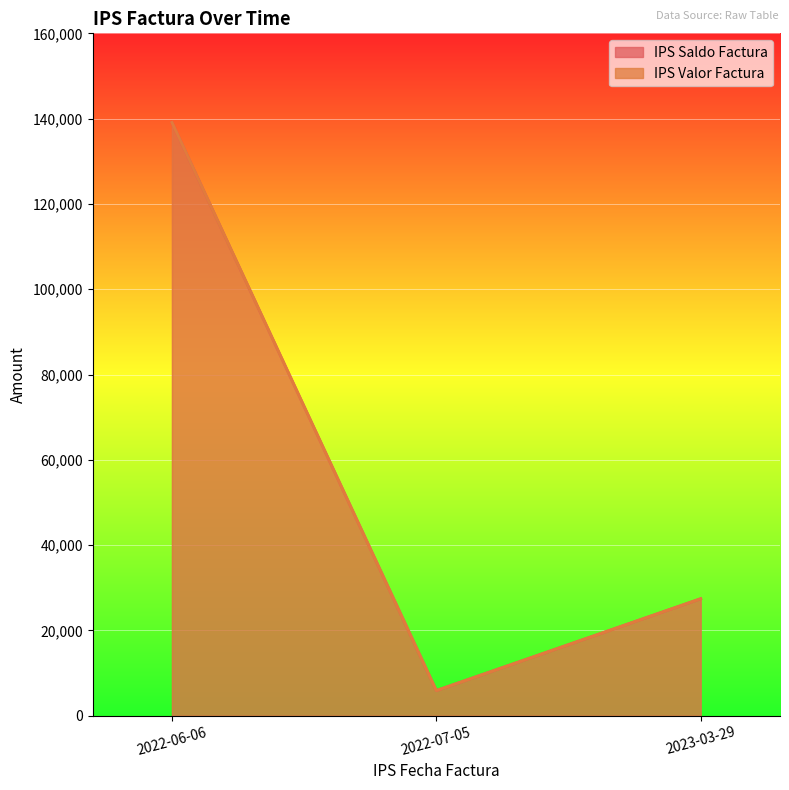

How many values in the IPS Valor Factura series are below 27432?

1